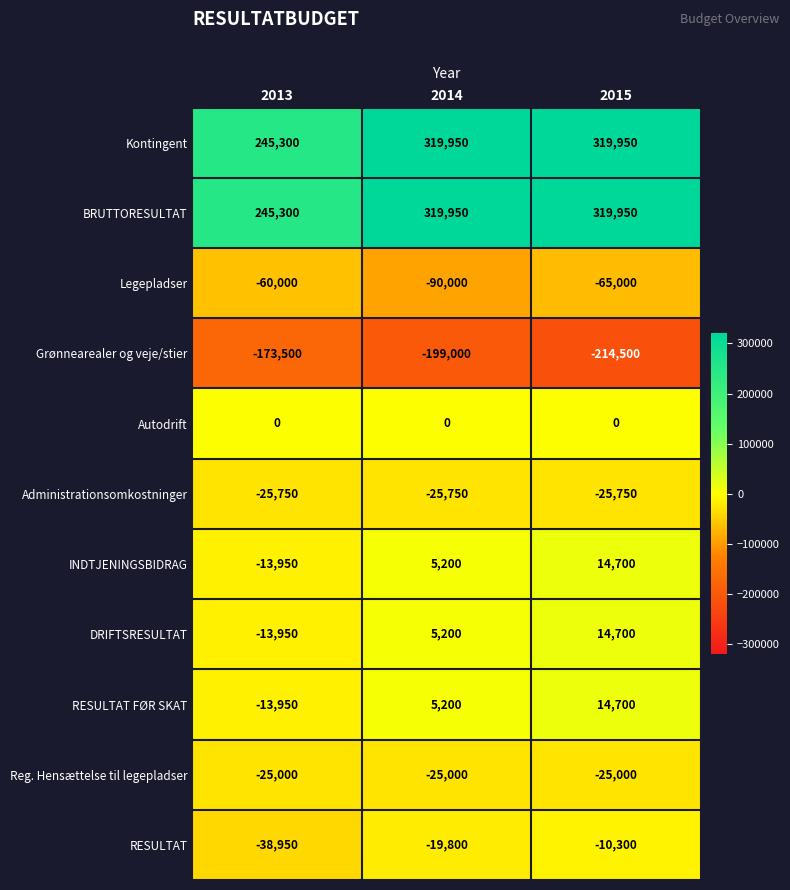

What value does the RESULTAT FØR SKAT series have at 2014, to the nearest 50?

5200